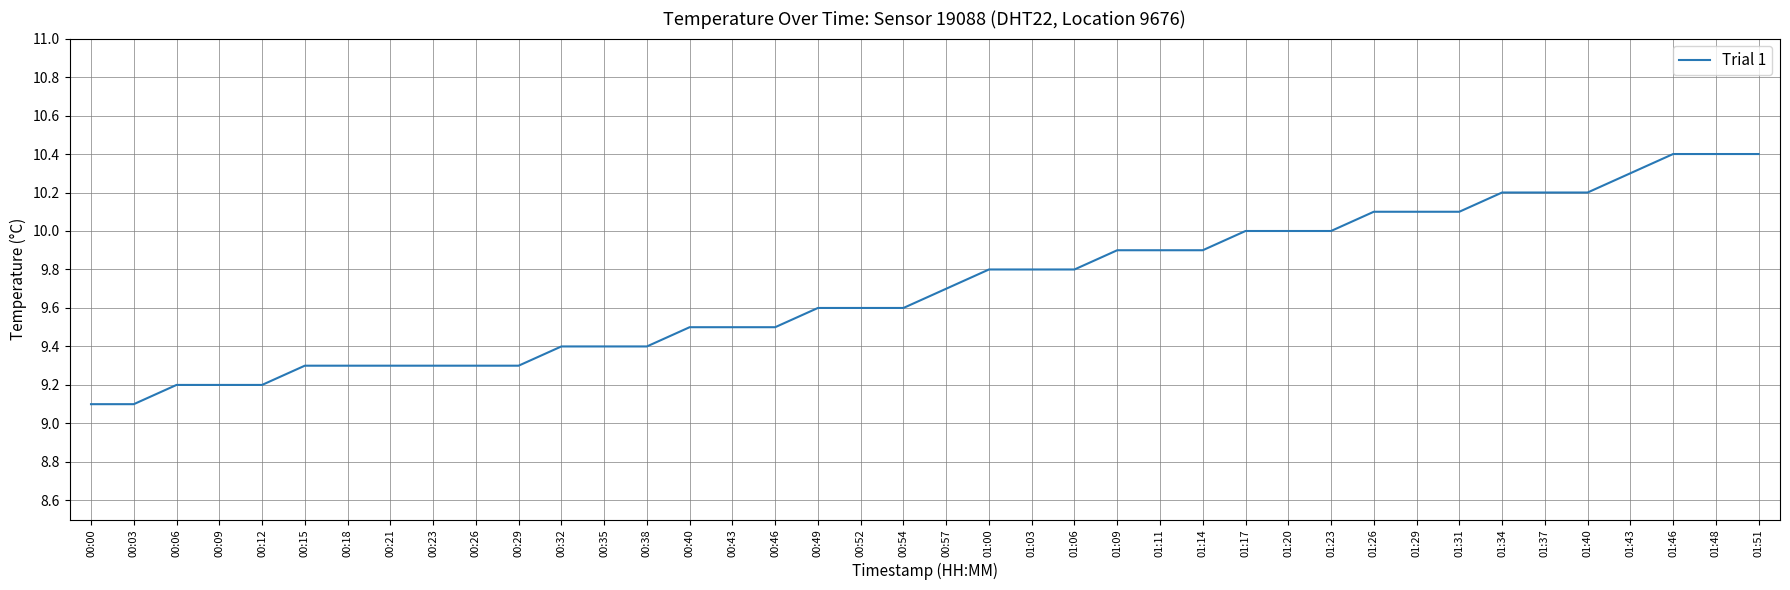

Does the chart have visible grid lines?

Yes